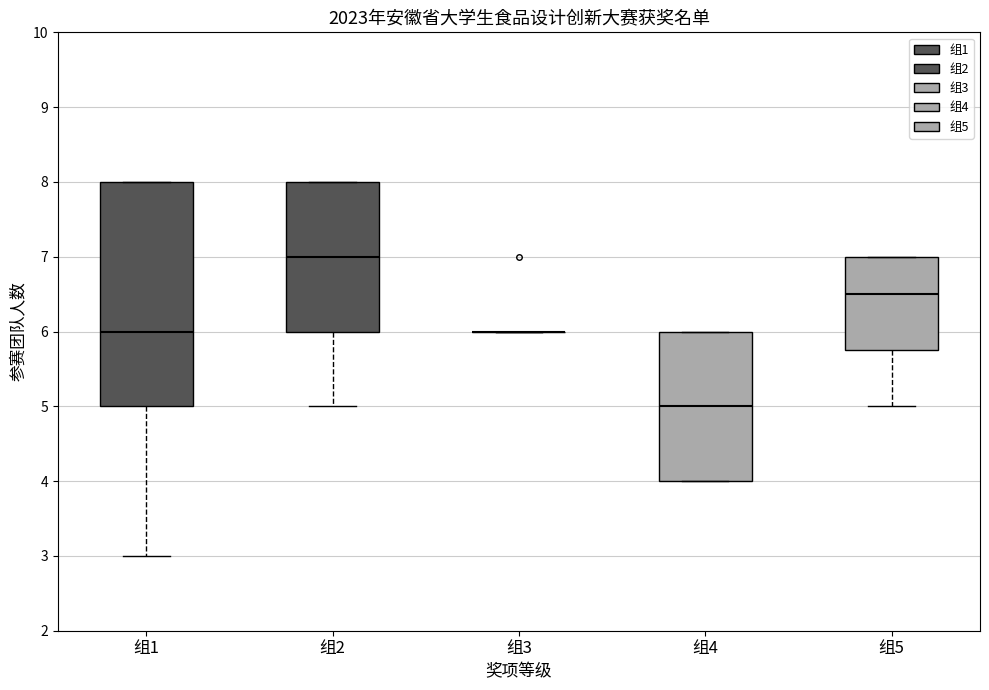

Reading left to right, transcribe this box plot: for each box, give where its median line is, the range the box spans, and where its two whiskers end, as read against the y-axis. The values are not printed on the chart, so give them approximately, as read against the axis.

组1: median 6.0, box 5.0 to 8.0, whiskers 3.0 to 8.0
组2: median 7.0, box 6.0 to 8.0, whiskers 5.0 to 8.0
组3: box collapsed to a line at 6.0, whiskers 6.0 to 6.0
组4: median 5.0, box 4.0 to 6.0, whiskers 4.0 to 6.0
组5: median 6.5, box 5.8 to 7.0, whiskers 5.0 to 7.0